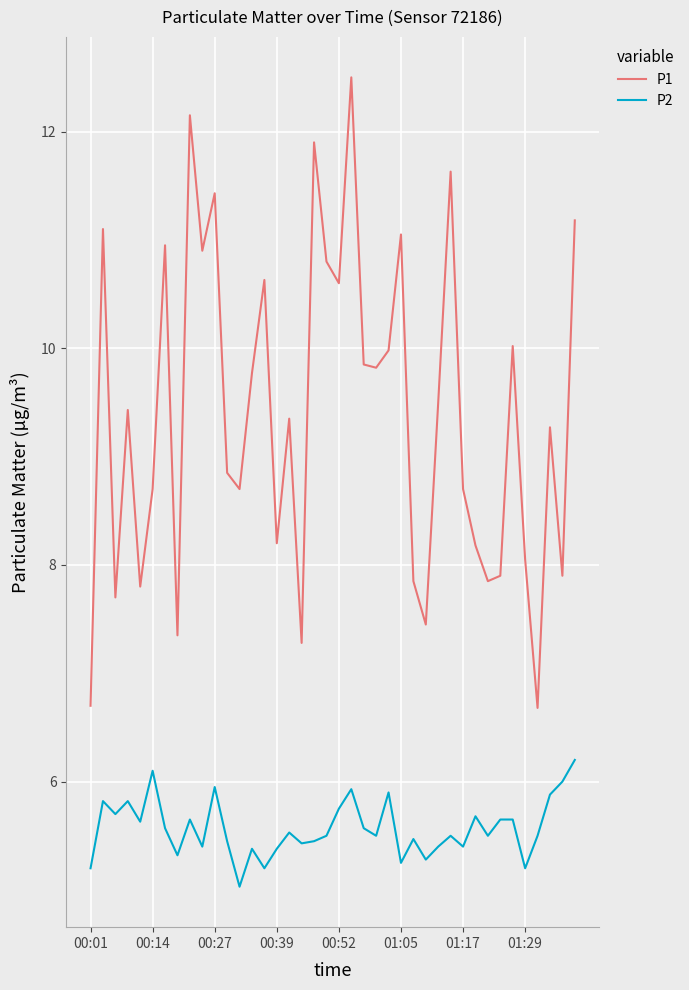

Which series has the largest total across all categories?

P1